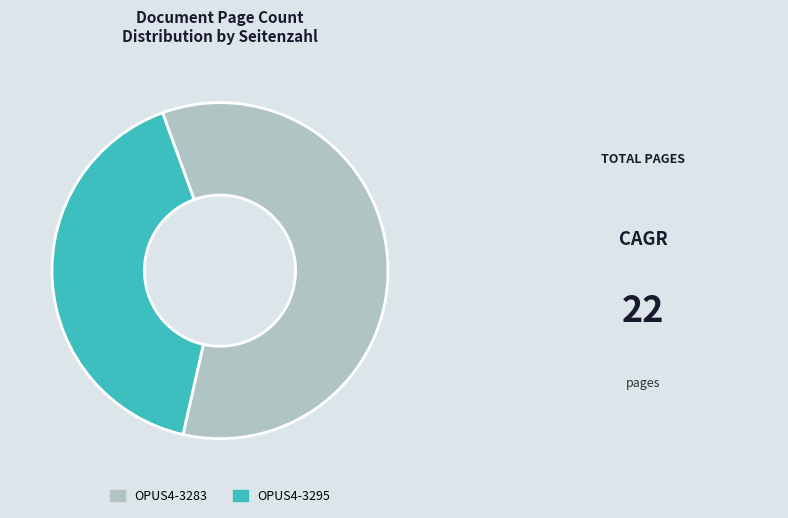

Between OPUS4-3295 and OPUS4-3283, which is larger?

OPUS4-3283